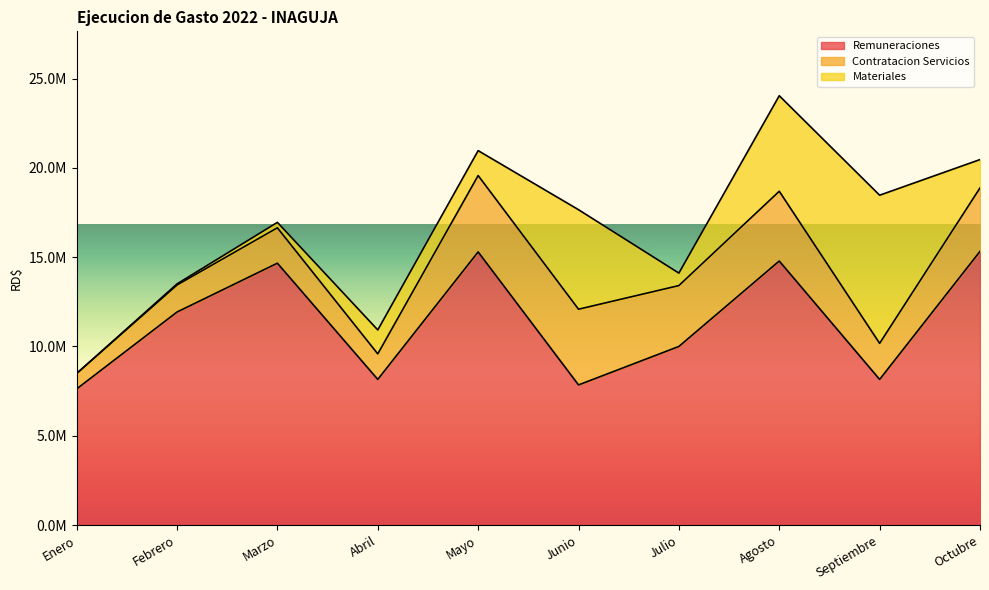

The value of Contratacion Servicios at Julio is 1680014.7. True or false?

False